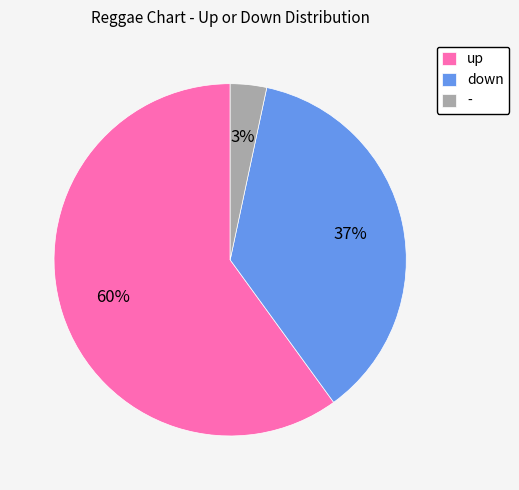

Count the number of slices in the pie.

3